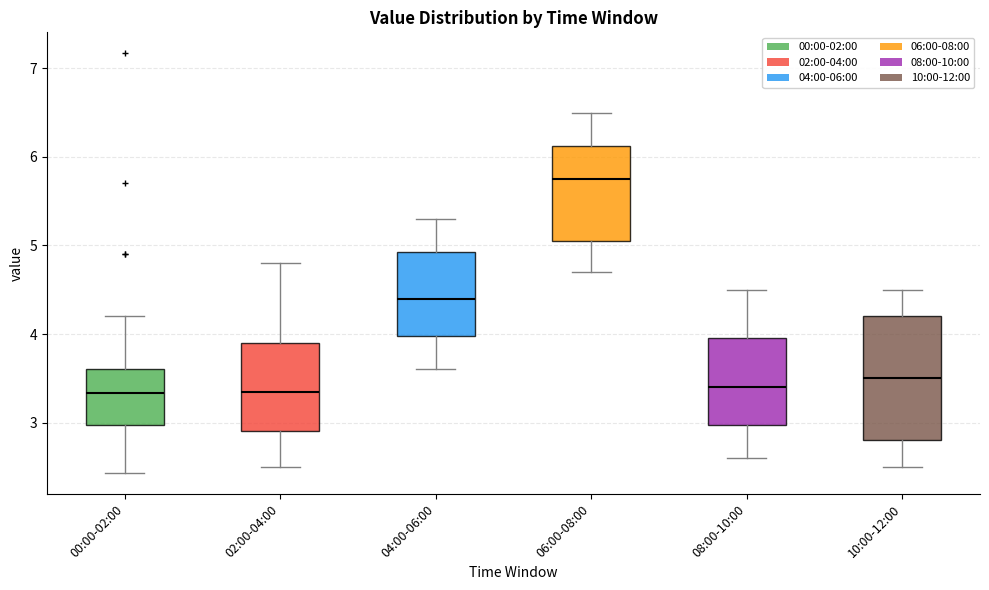

Which box's median line is the highest?

06:00-08:00